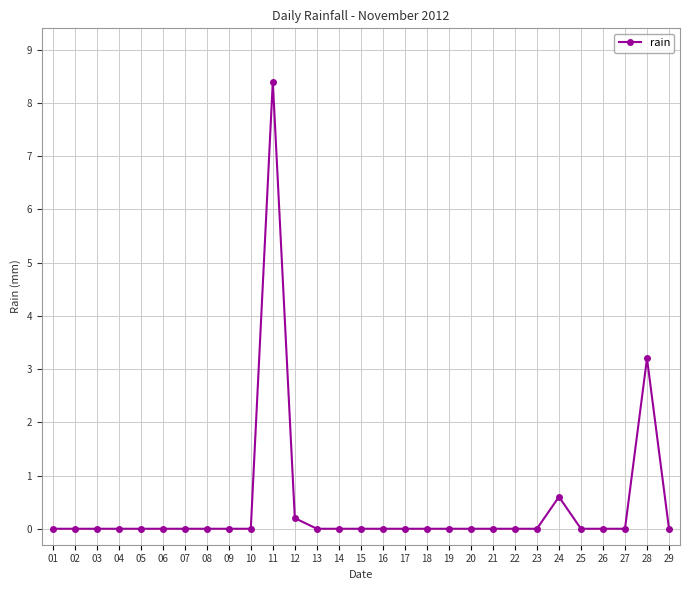

Which category has the highest value across all series?

11